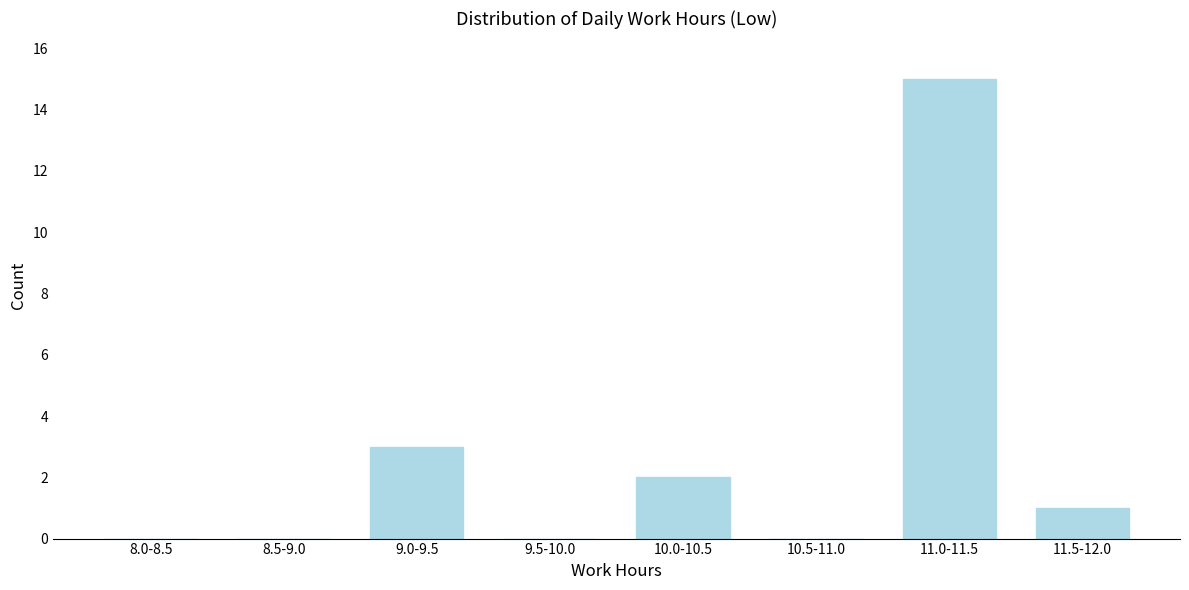

What is the sum of the values at 11.0-11.5 and 9.0-9.5?

18